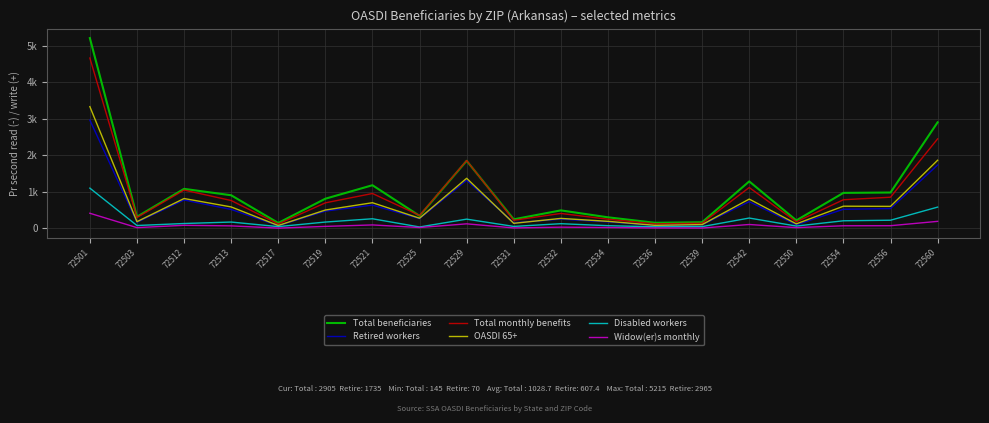

What are all the series names shown in the legend?

Total beneficiaries, Retired workers, Total monthly benefits, OASDI 65+, Disabled workers, Widow(er)s monthly